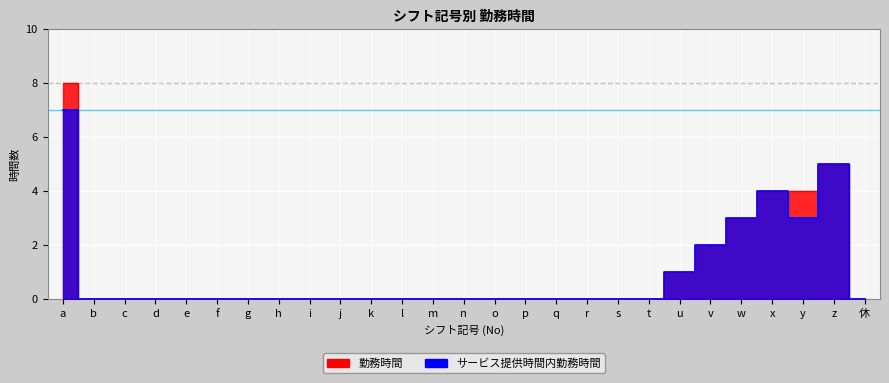

Reading left to right, list all the values displayed in this chart.

勤務時間: 8	0	0	0	0	0	0	0	0	0	0	0	0	0	0	0	0	0	0	0	1	2	3	4	4	5	0
サービス提供時間内勤務時間: 7	0	0	0	0	0	0	0	0	0	0	0	0	0	0	0	0	0	0	0	1	2	3	4	3	5	0